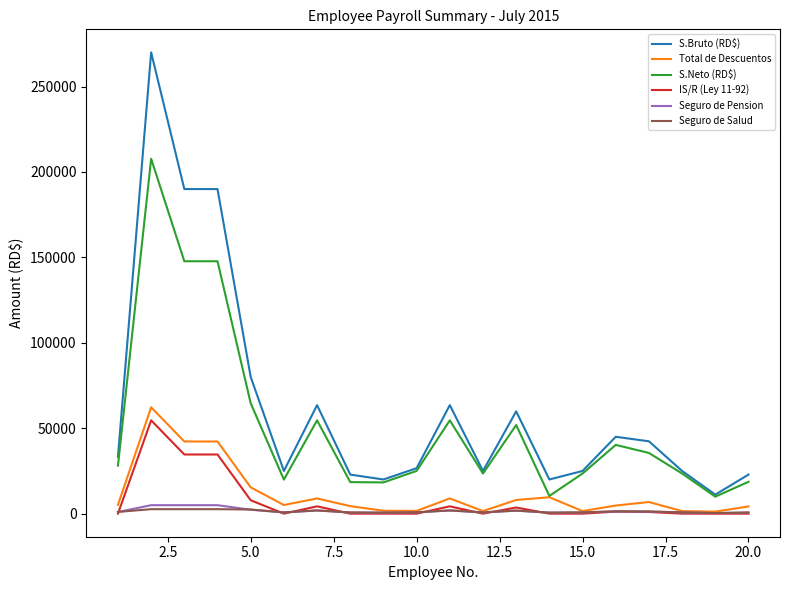

Which series has the widest spread of values?

S.Bruto (RD$)